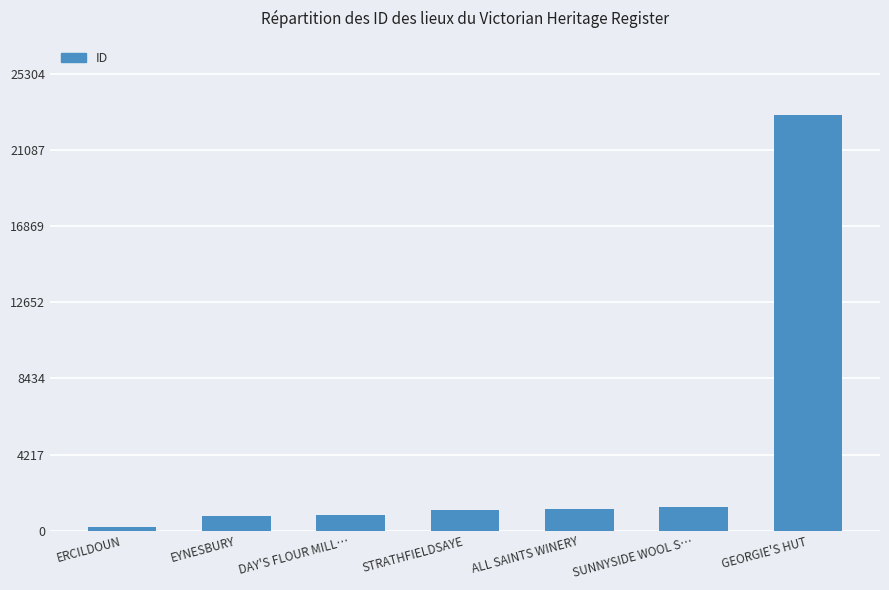

Are the bars grouped side by side (vs. stacked)?

No